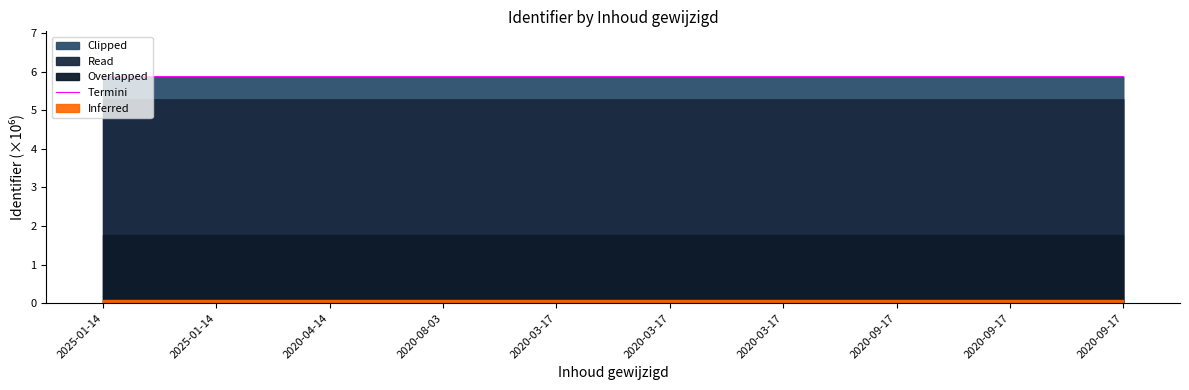

True or false: there are more than 1 points higher than both neighbors.

False